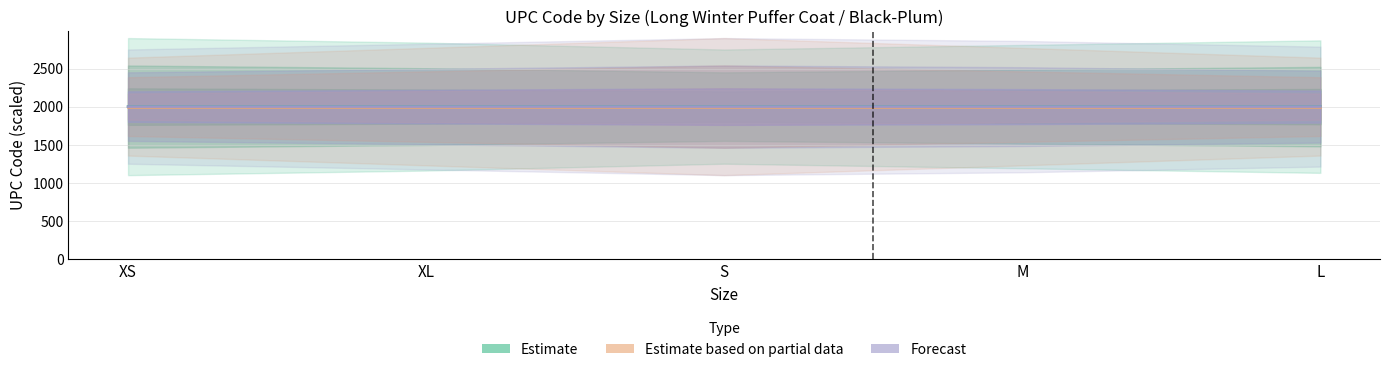

How many lines are shown in the chart?

3